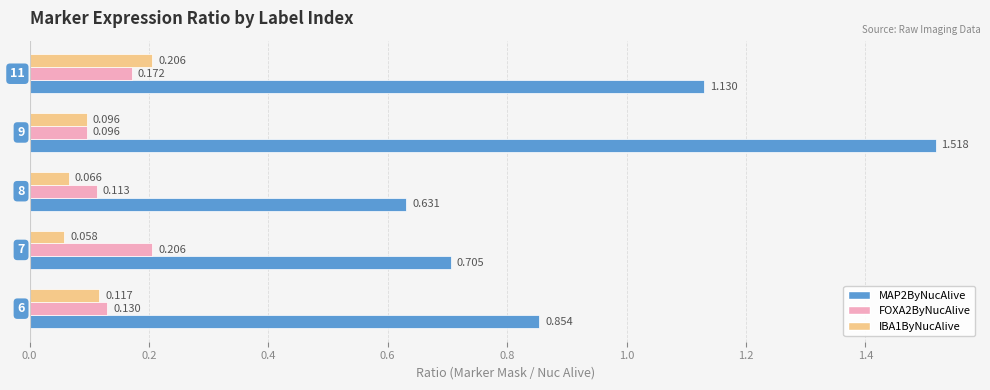

Count the number of data series in this chart.

3